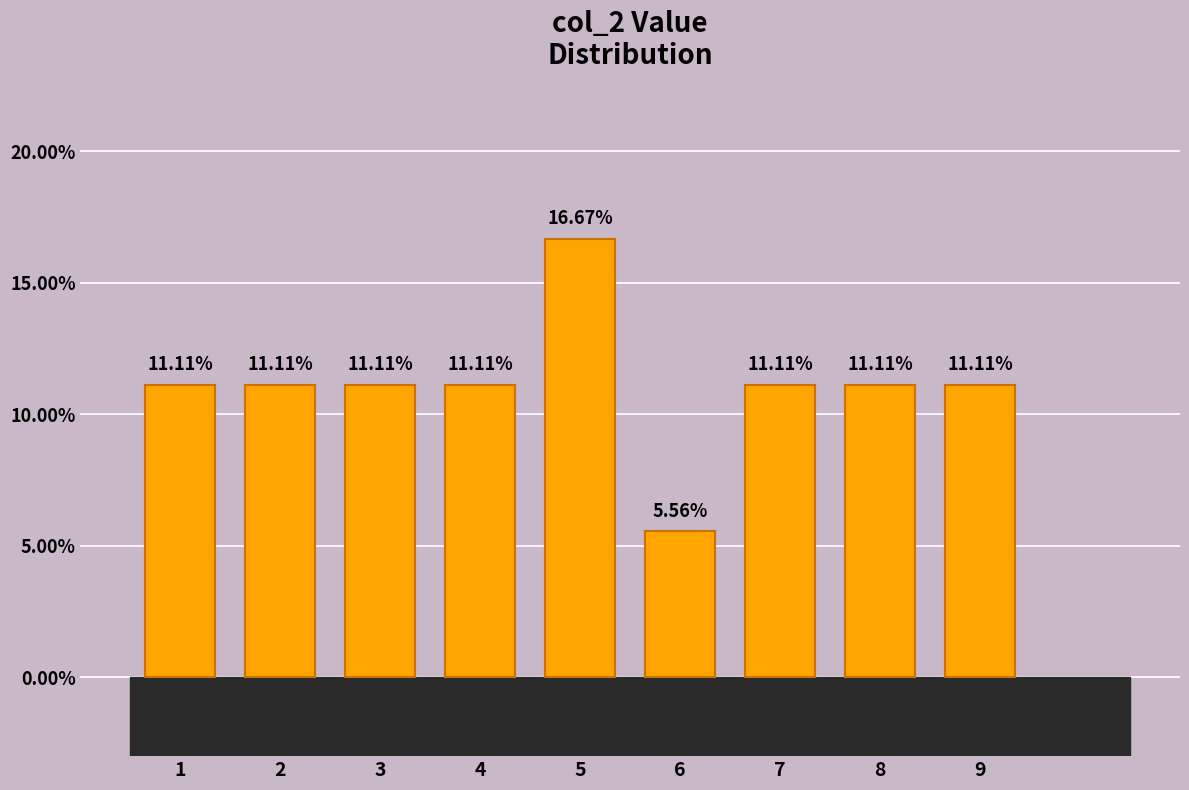

What is the difference between the maximum and minimum values?

11.1